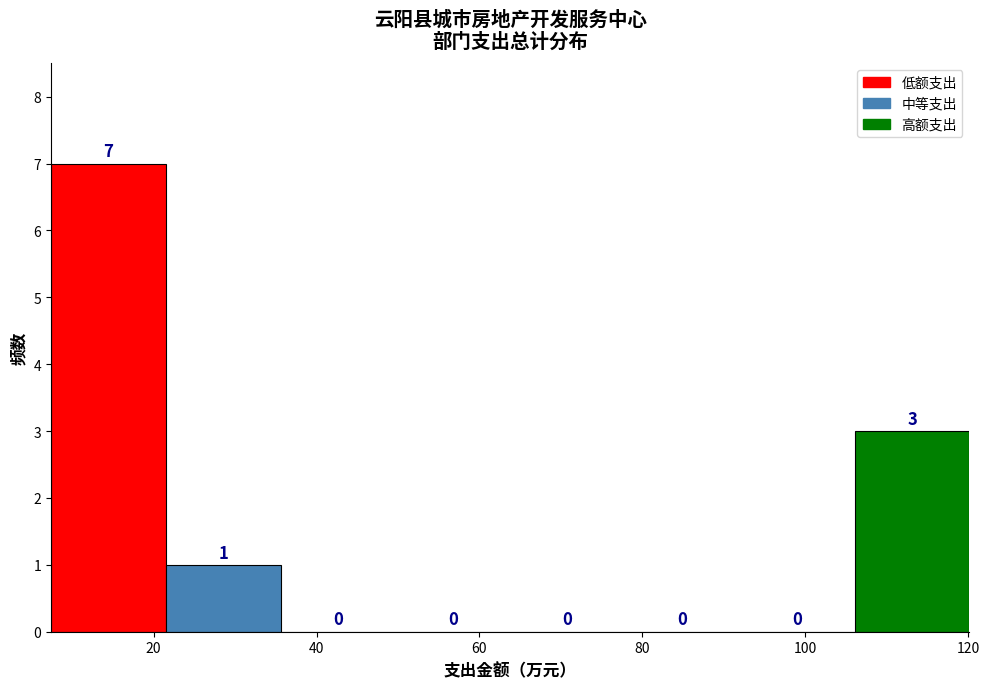

Over which range of the x-axis is the bar tallest?

8 to 22